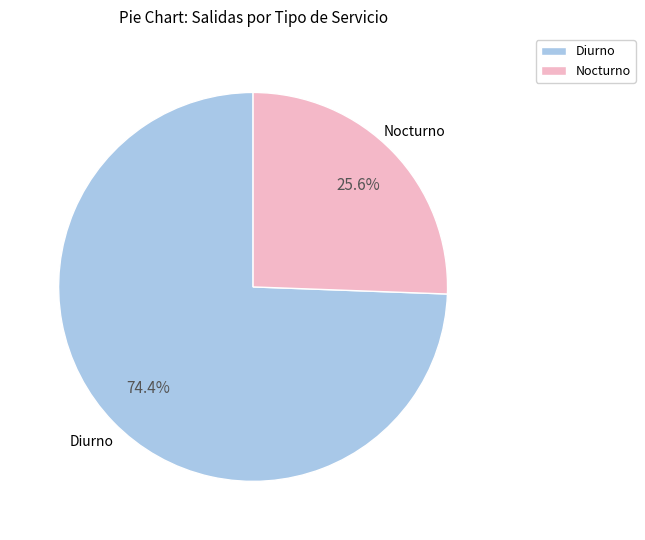

Rank the categories by value from highest to lowest.

Diurno, Nocturno